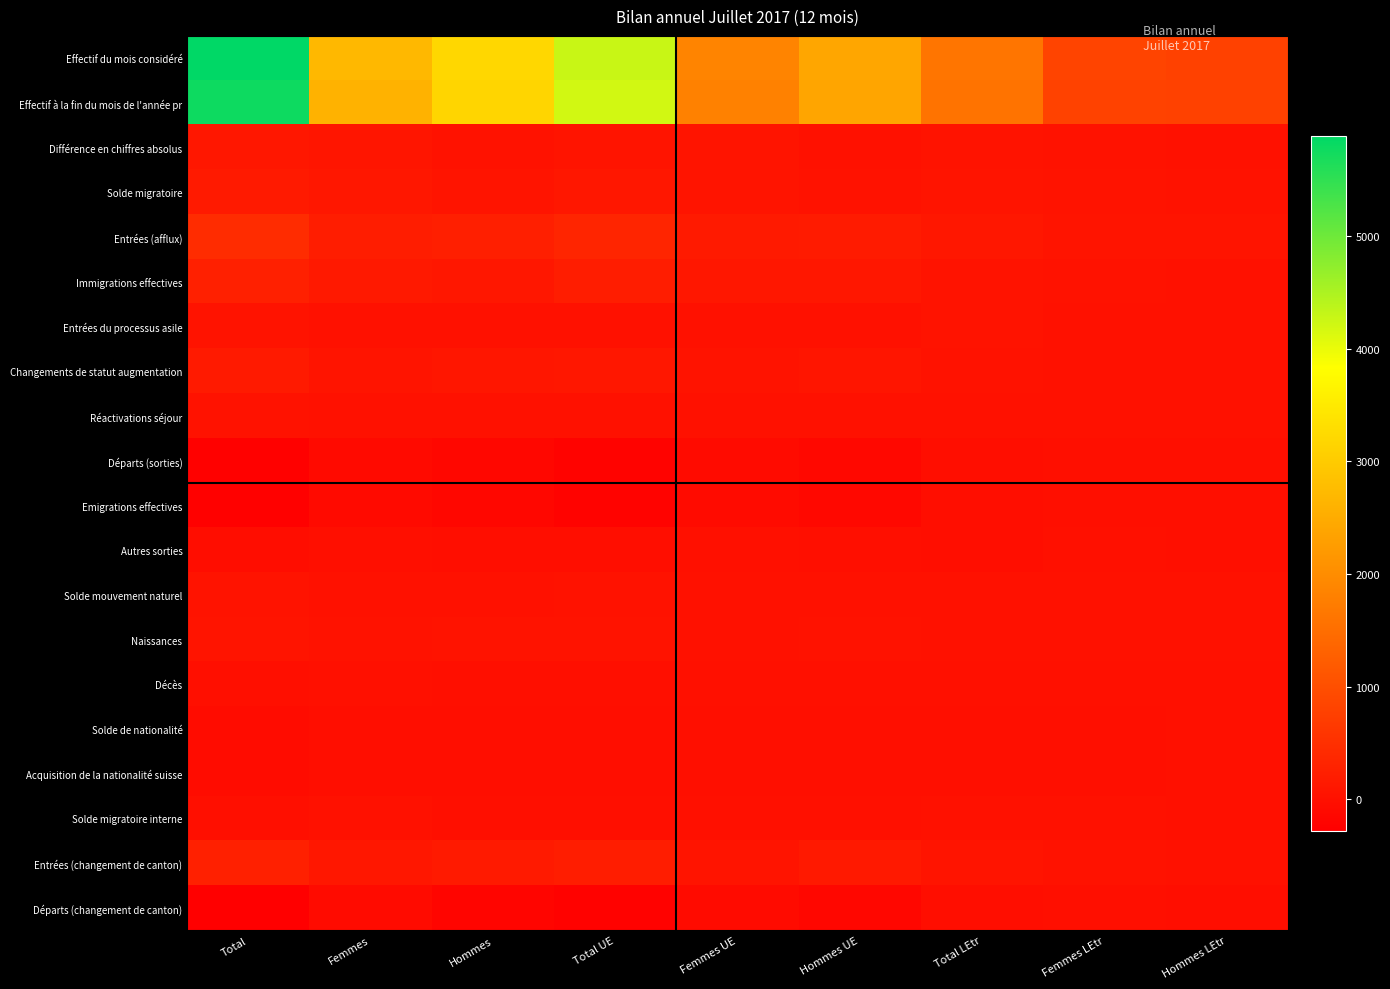

Which series has the widest spread of values?

Effectif du mois considéré